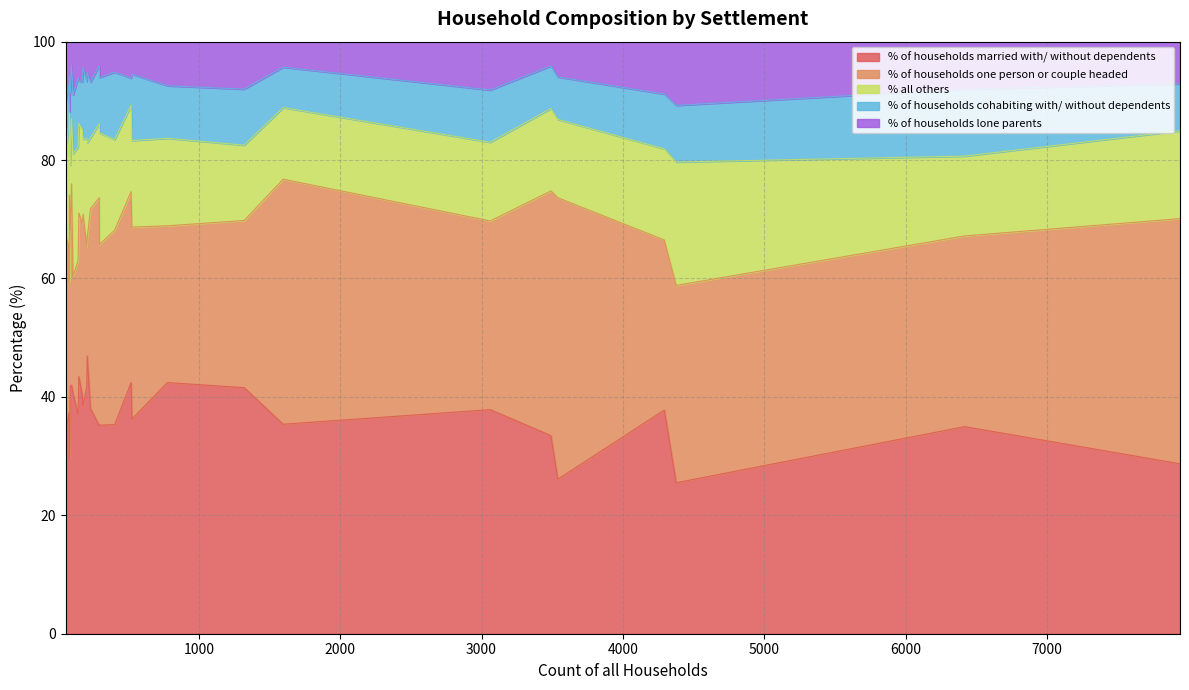

How many lines are shown in the chart?

5